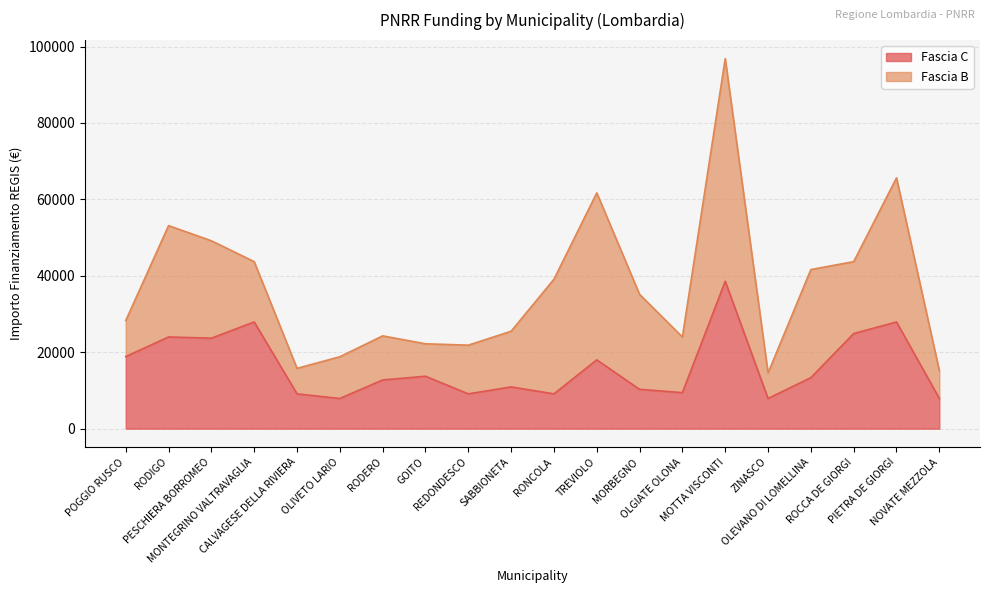

What is the label of the 9th point from the left?

REDONDESCO